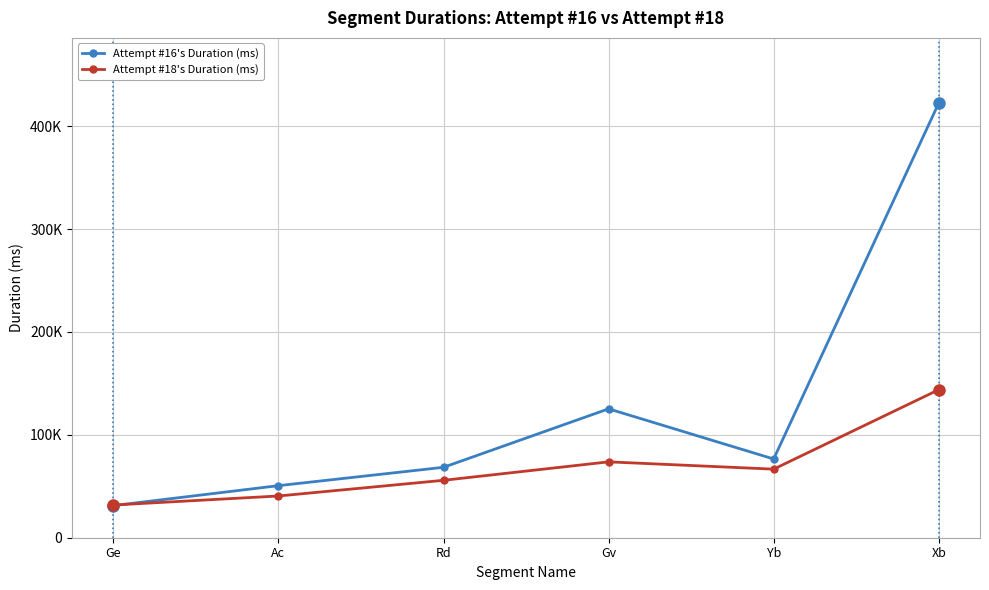

True or false: Attempt #16's Duration (ms) has more than 0 points higher than both neighbors.

True